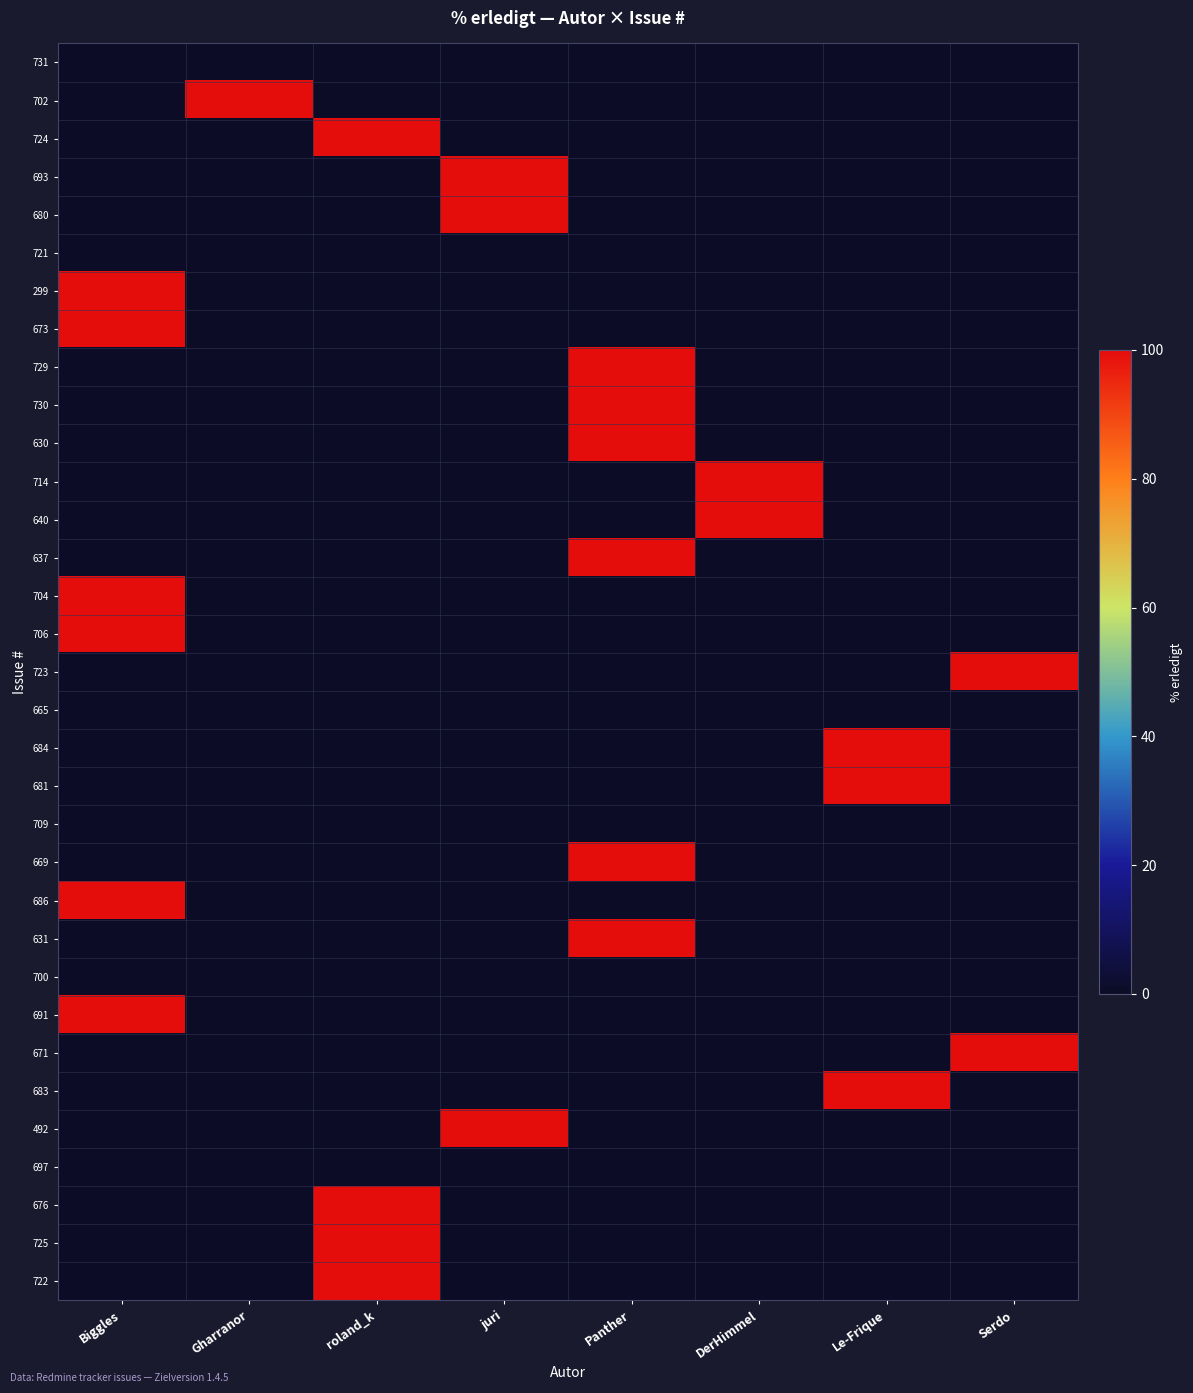

Which has a higher value, Panther or Serdo?

Panther